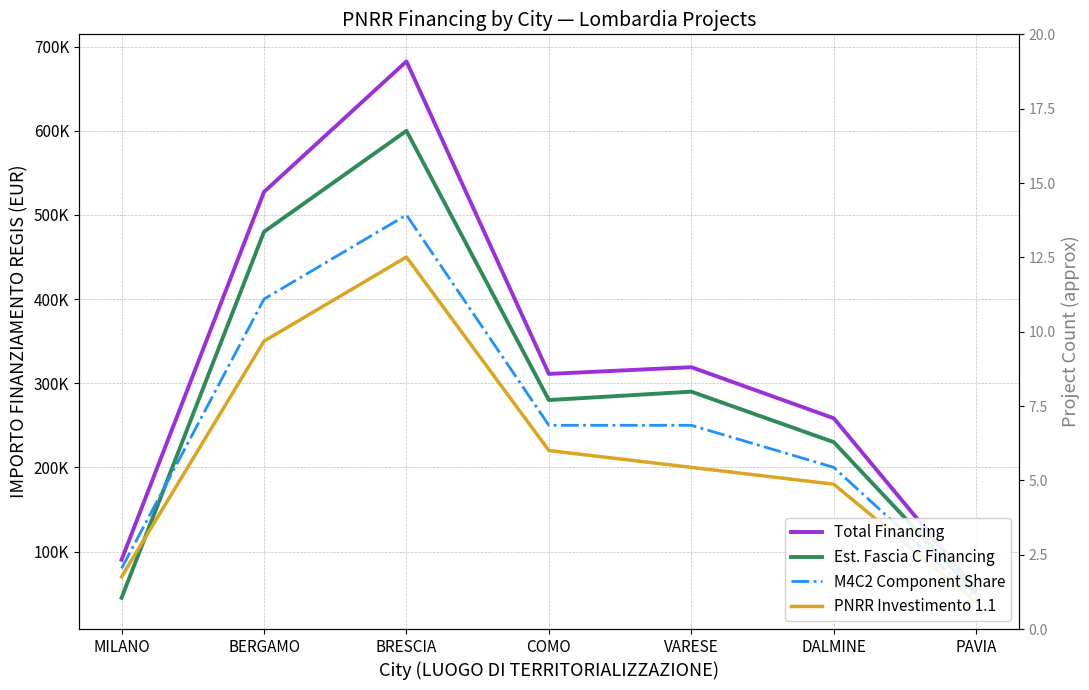

At how many categories does at least one series exceed 381396?

2